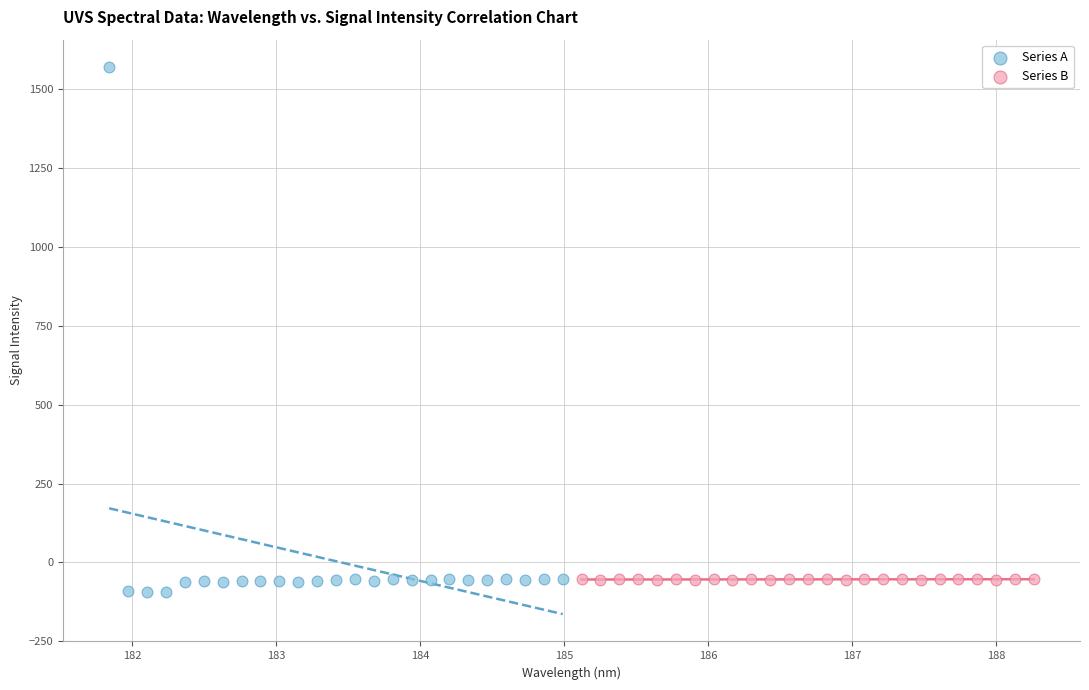

Which series has the largest Y range (max minus min)?

Series A